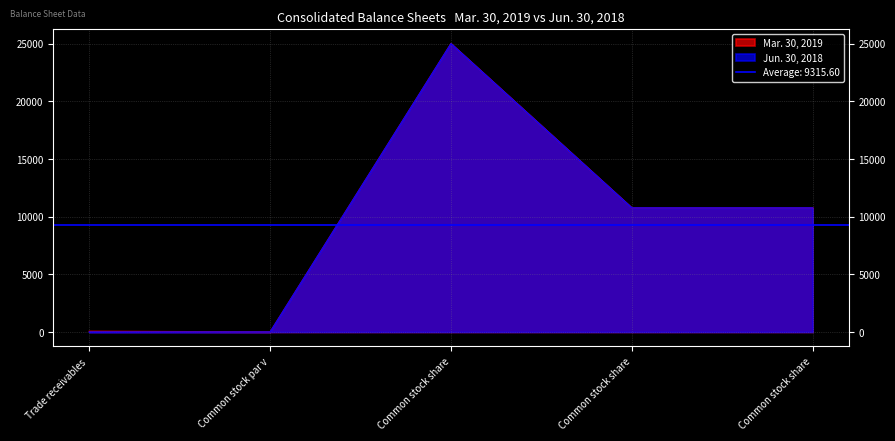

How many lines are shown in the chart?

2